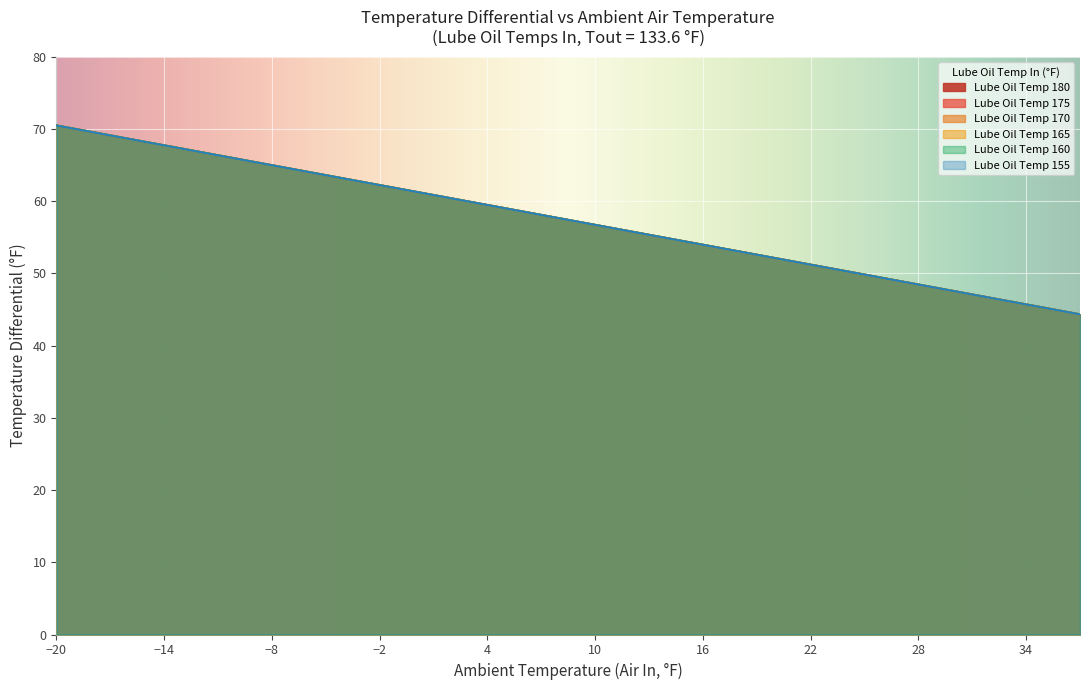

What is the value of the Lube Oil Temp 175 point at the 14th from the left?

52.6